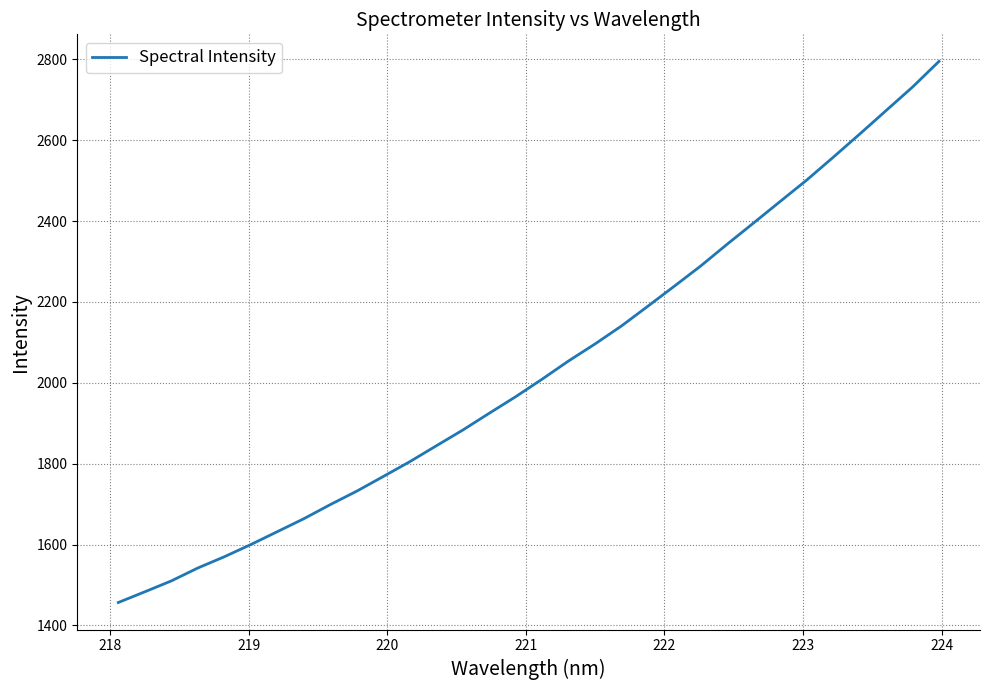

What is the minimum value shown in the chart?

1456.6